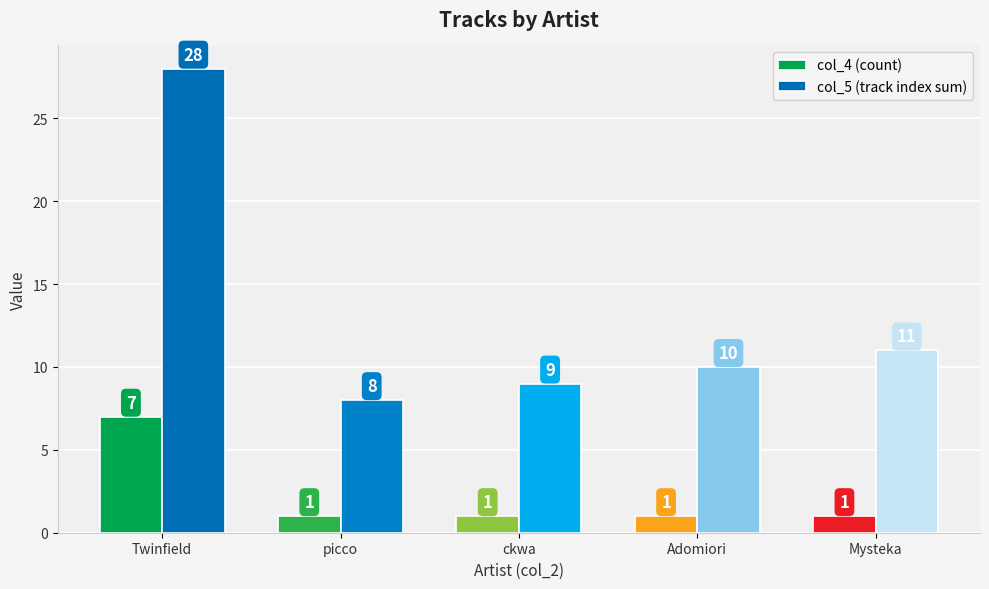

At Adomiori, list the series in order from largest to smallest.

col_5 (track index sum), col_4 (count)